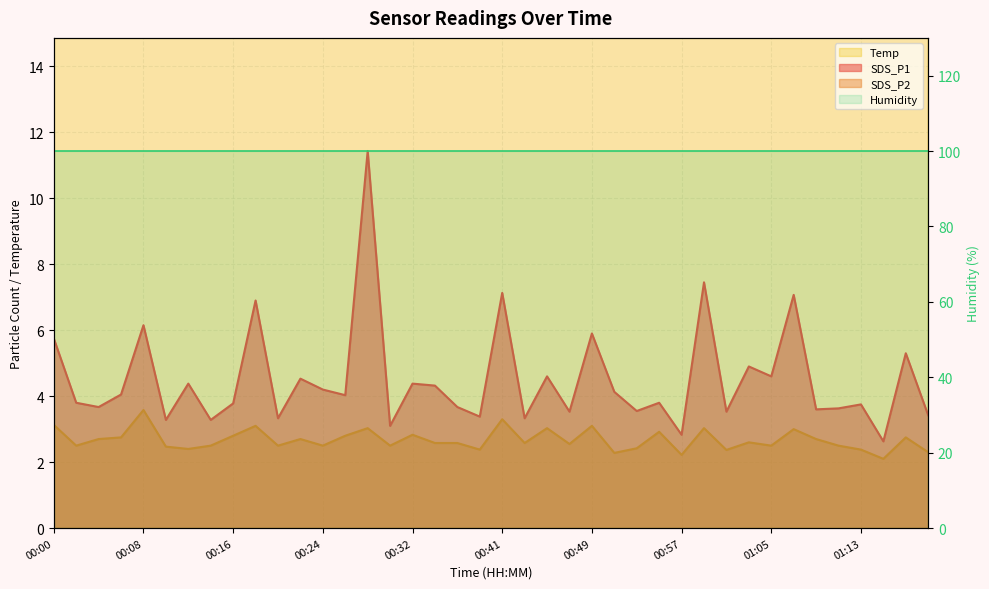

What is the difference between the maximum and minimum values in the Temp series?

0.2